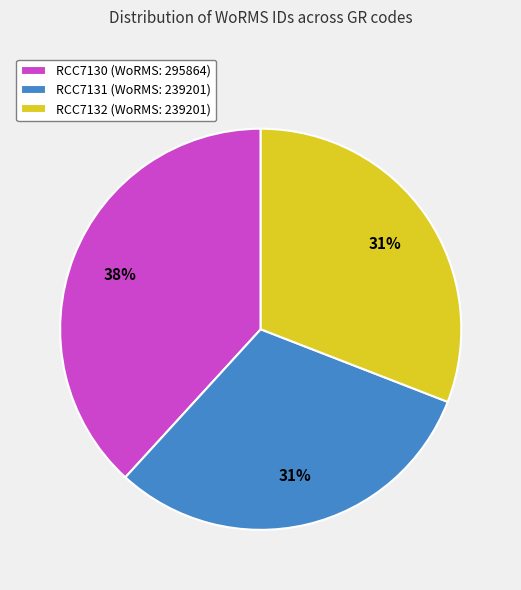

Is there any slice that represents more than half of the pie?

No